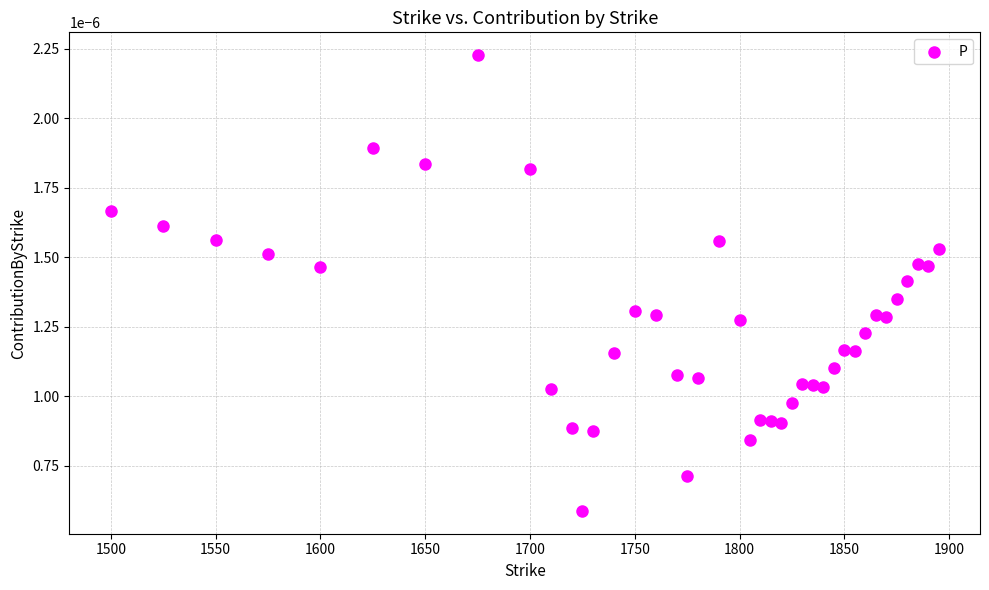

What is the range of X values (max minus min)?

395.0